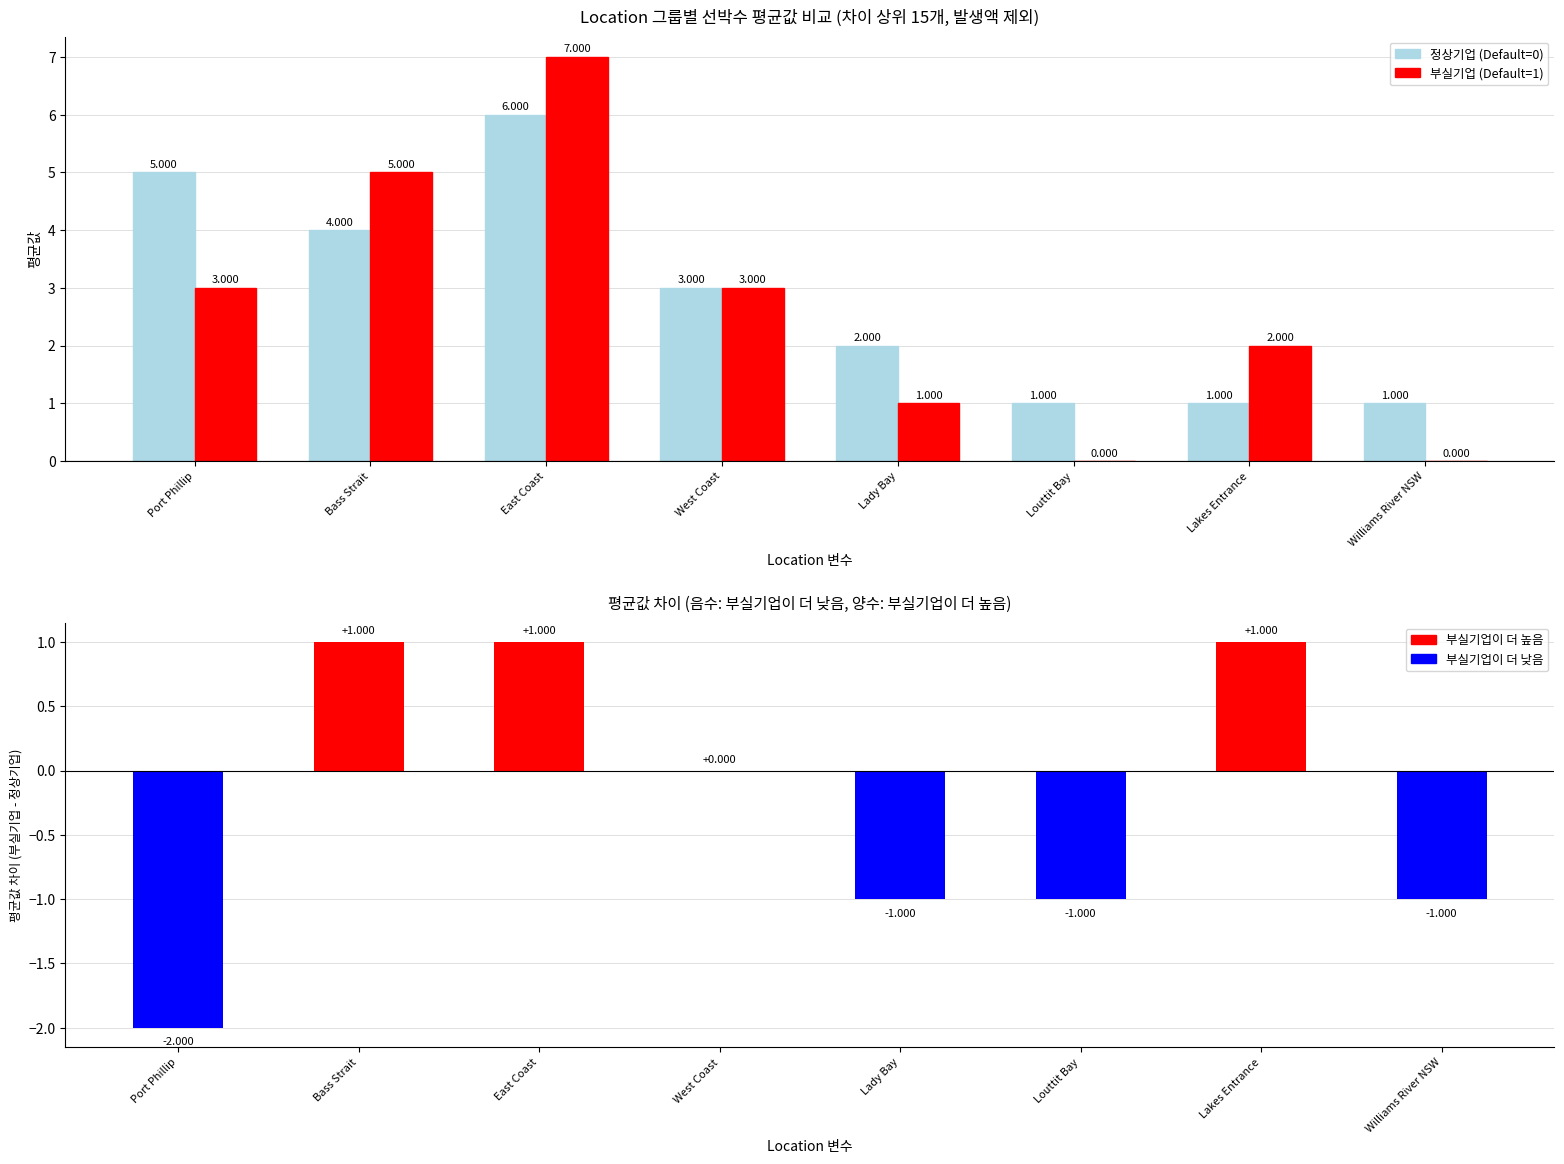

True or false: 부실기업 (Default=1) has a value of 2 at Lady Bay.

False